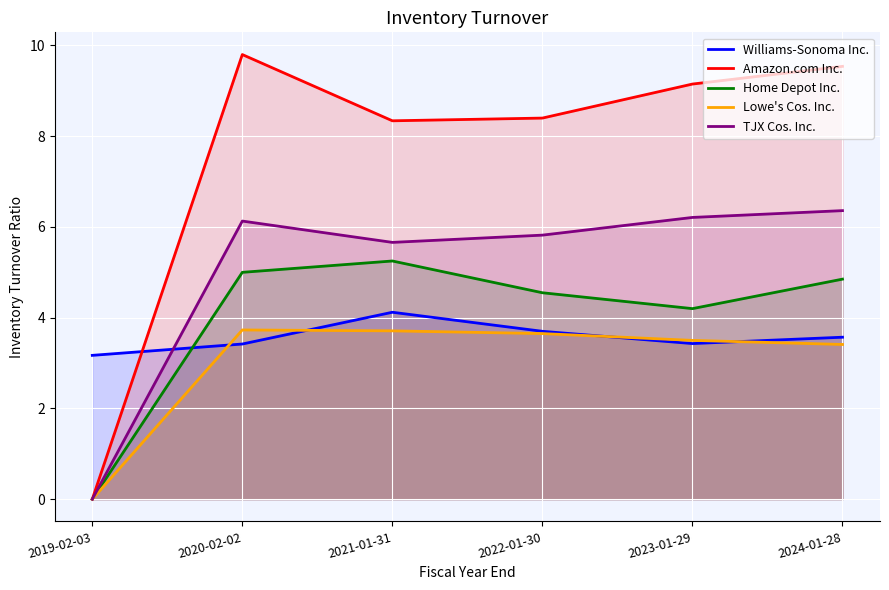

Where do Williams-Sonoma Inc. and Lowe's Cos. Inc. first cross each other?

2019-02-03 and 2020-02-02